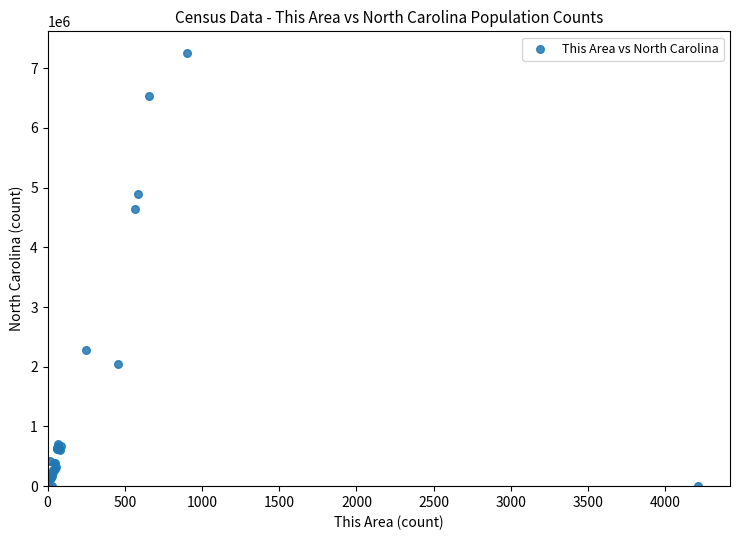

What Y value in the scatter plot is closest to 3627324?

4645492